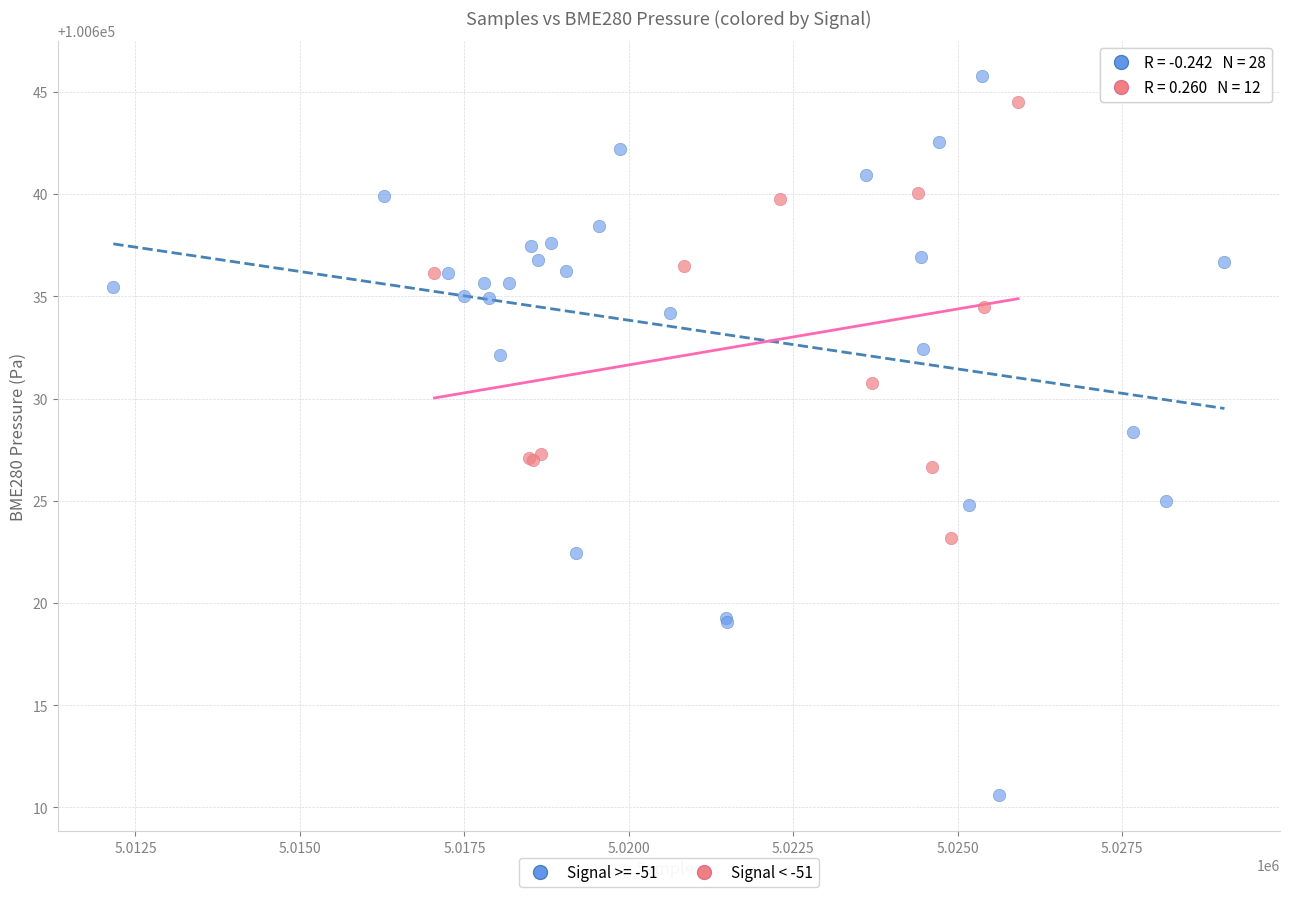

Which series has the largest Y range (max minus min)?

Signal >= -51